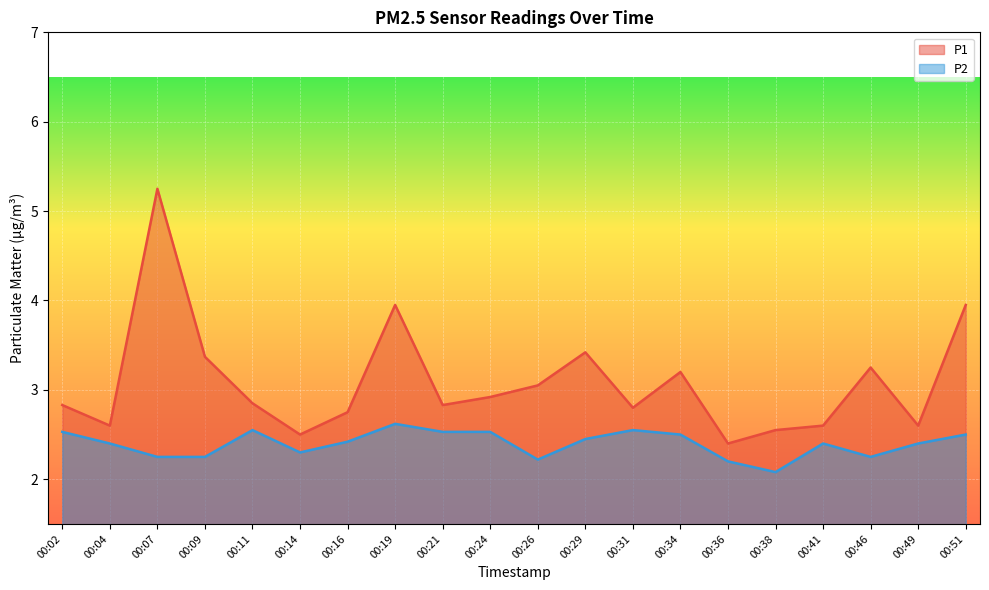

The value of P1 at 00:31 is 2.8. True or false?

True